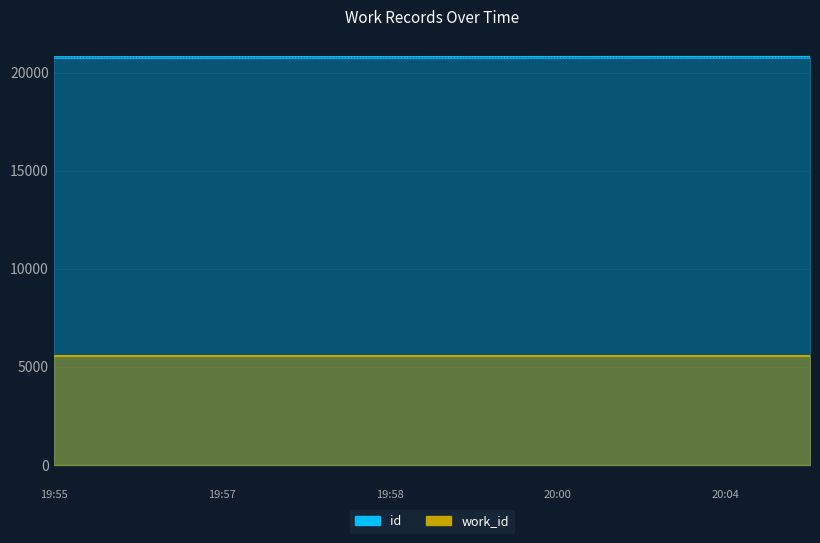

List the labels in order of value, largest first.

2013-06-16 20:06:44, 2013-06-16 20:04:58, 2013-06-16 20:01:34, 2013-06-16 20:00:16, 2013-06-16 19:59:26, 2013-06-16 19:58:46, 2013-06-16 19:58:14, 2013-06-16 19:57:37, 2013-06-16 19:56:51, 2013-06-16 19:55:54